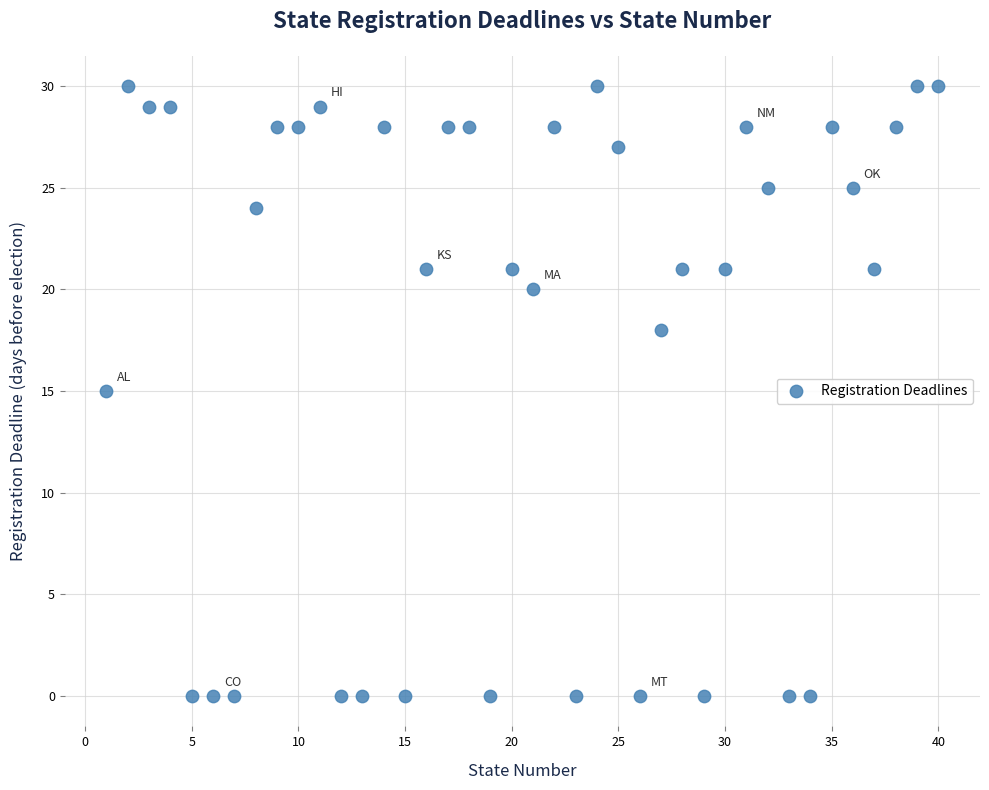

What is the range of Y values (max minus min)?

30